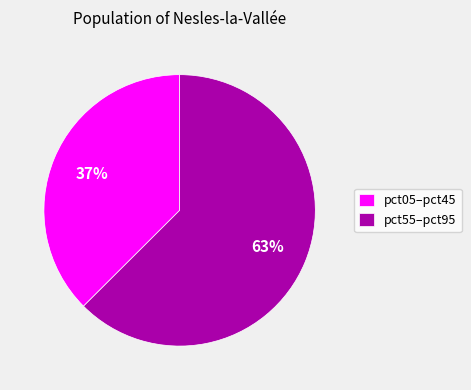

Which slice is the smallest?

pct05–pct45